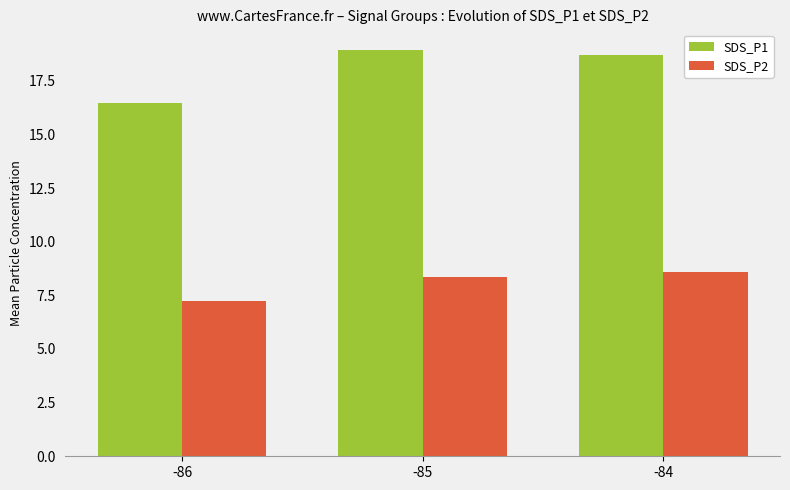

Where does the SDS_P1 series first go above 18?

-85